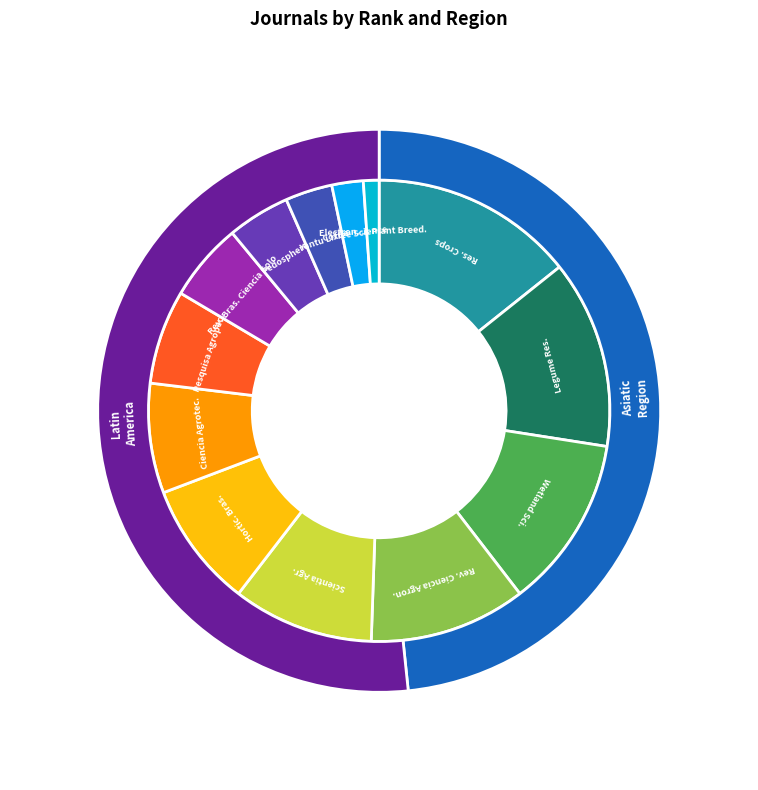

Which category has the biggest portion of the pie?

Research on Crops